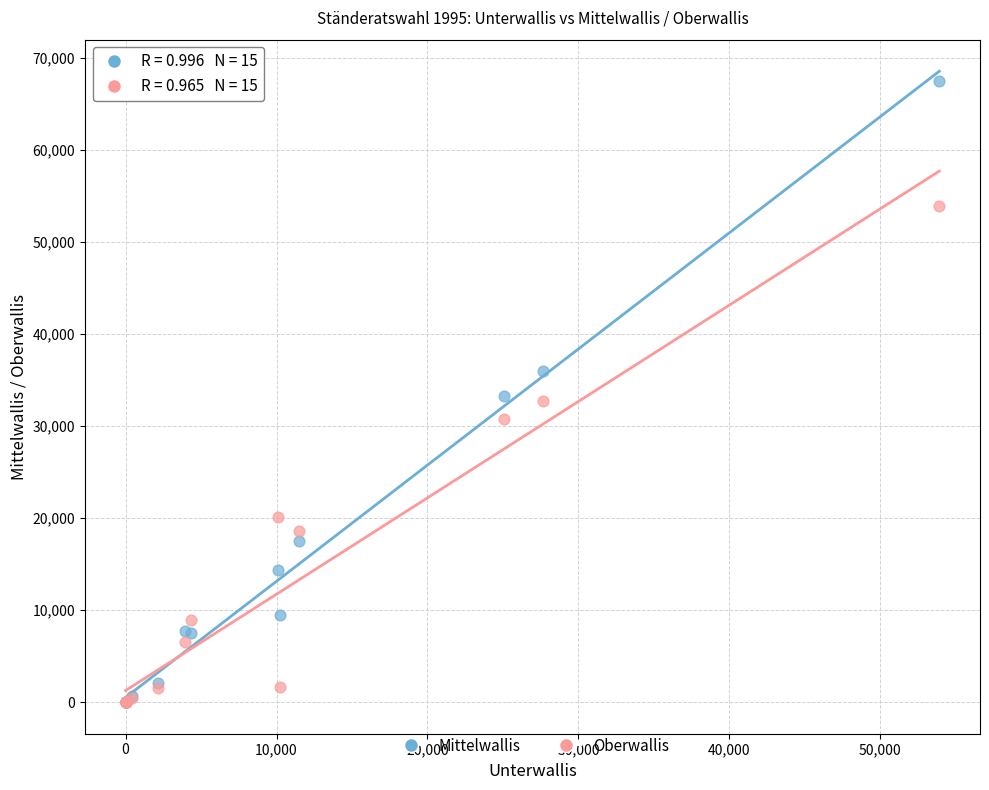

Which series contains the highest Y value?

Mittelwallis